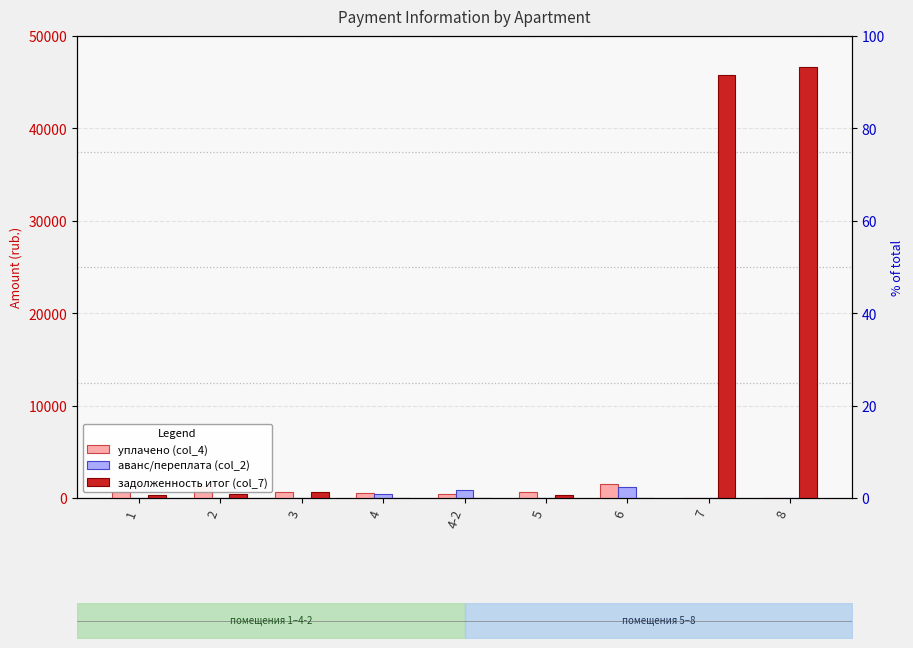

What is the total value across all series at 1?

995.3